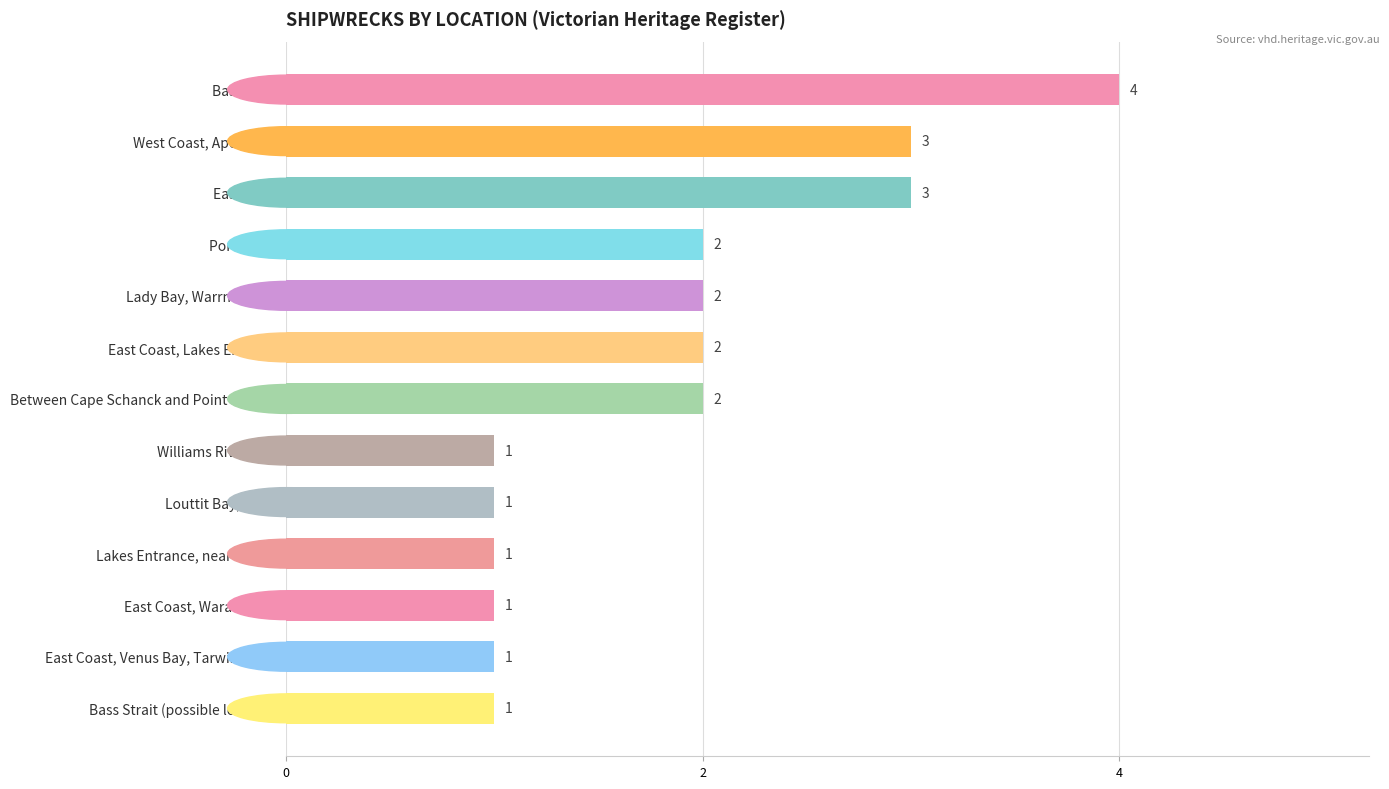

What is the maximum value shown in the chart?

4